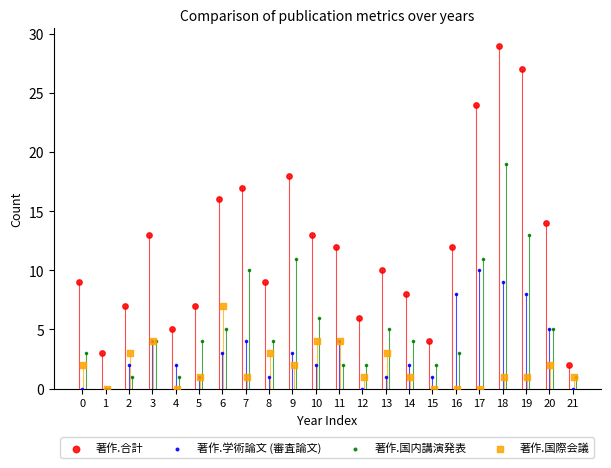

Which series contains the highest Y value?

著作.合計